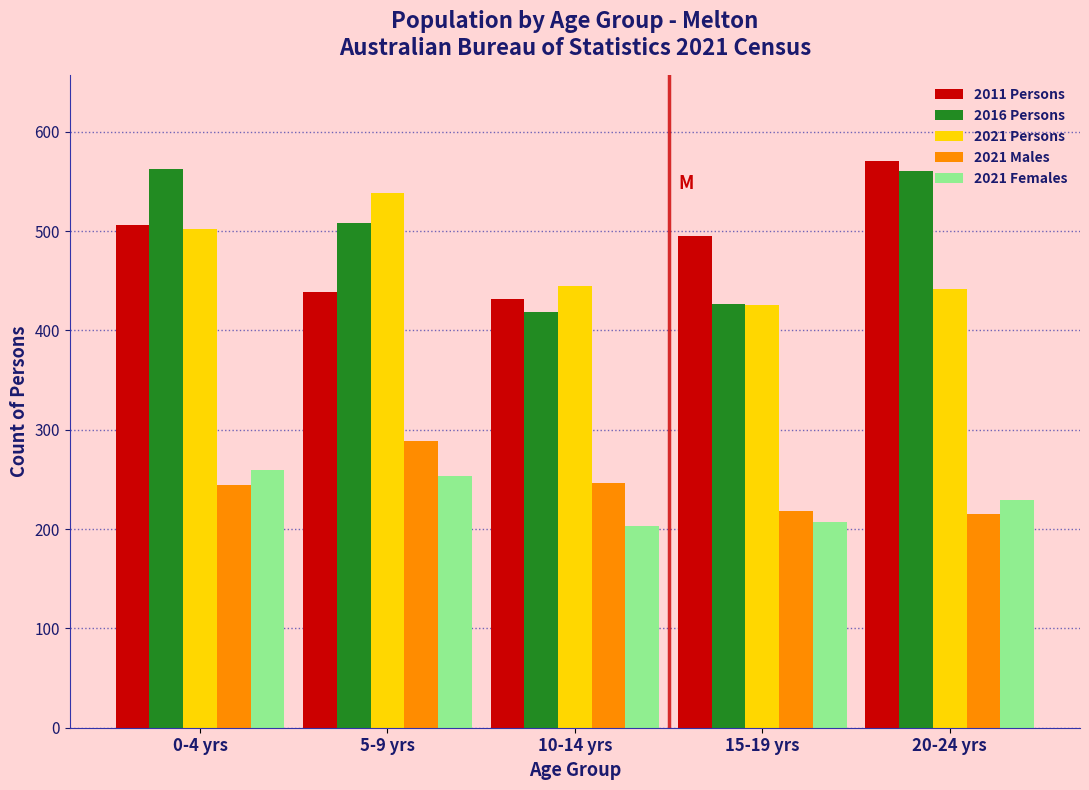

What is the maximum value shown in the chart?

571